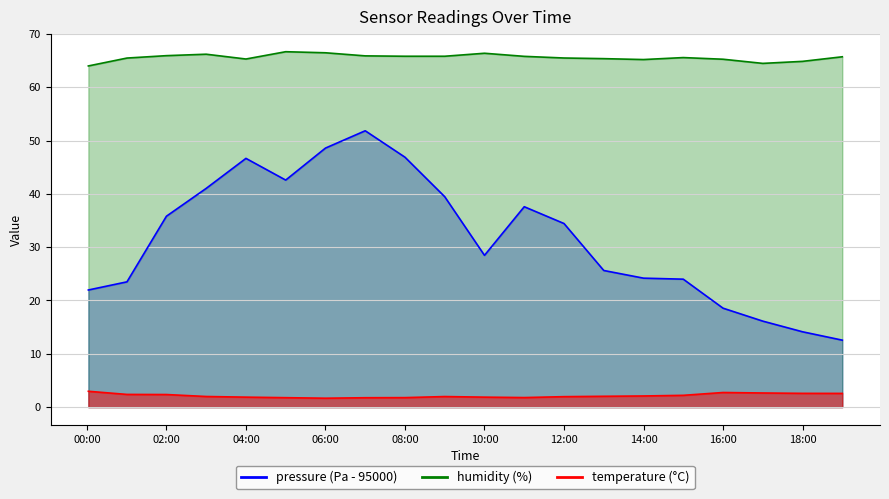

True or false: pressure has a value of 7.5 at 18:00.

False